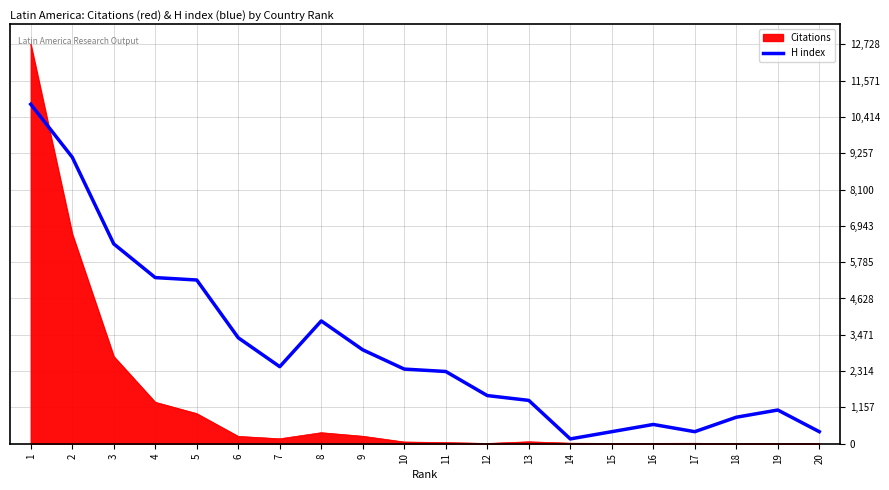

The value of H index at 8 is 3913.2. True or false?

True